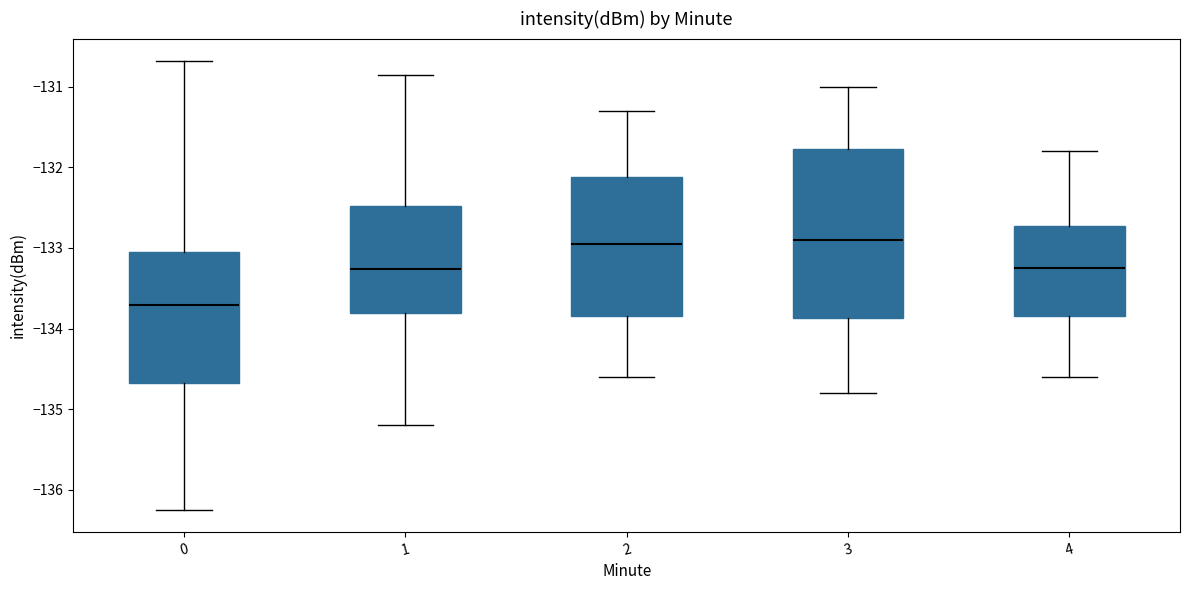

Where does the median line of the box at x = 2 sit on the y-axis? The values are not printed on the chart, so give them approximately, as read against the axis.

-132.9